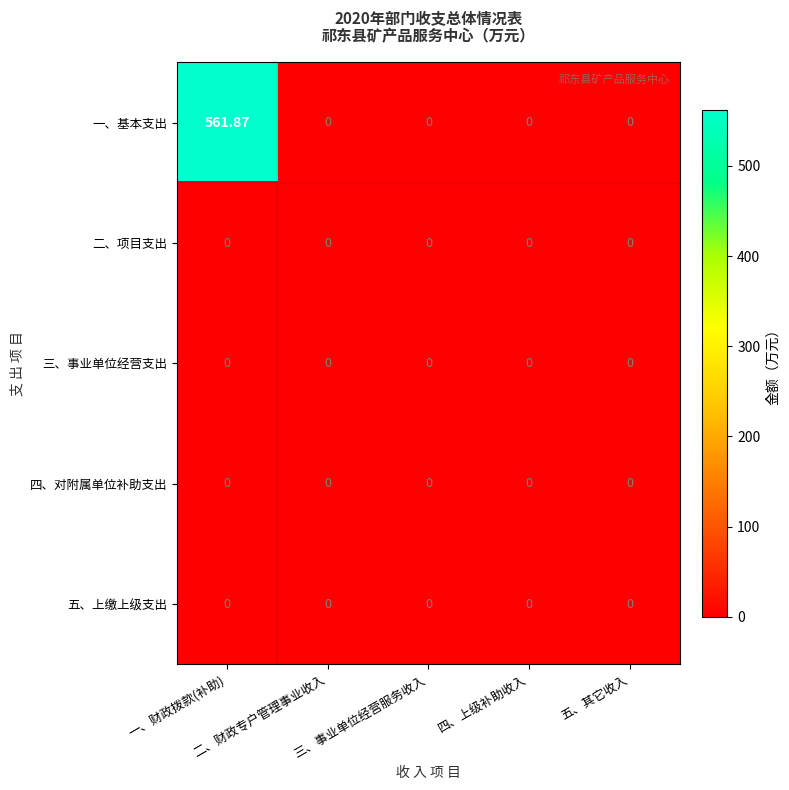

Which series has the largest range (max minus min)?

一、基本支出